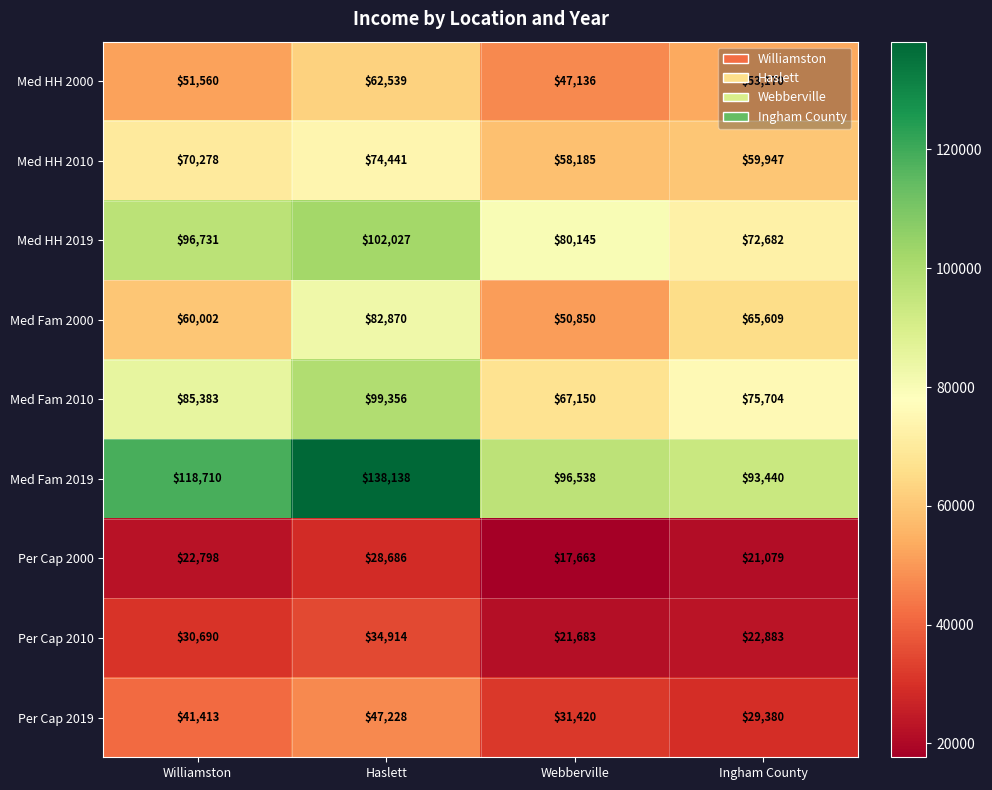

What is the difference between the maximum and second lowest values in the Per Cap 2019 series?

15808